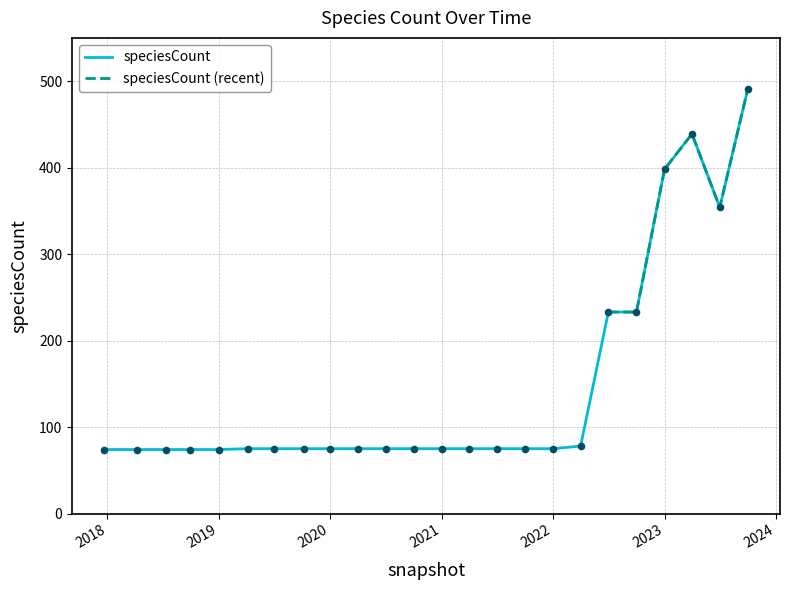

What is the change in value from 2020-10-01 to 2023-07-01?

+279